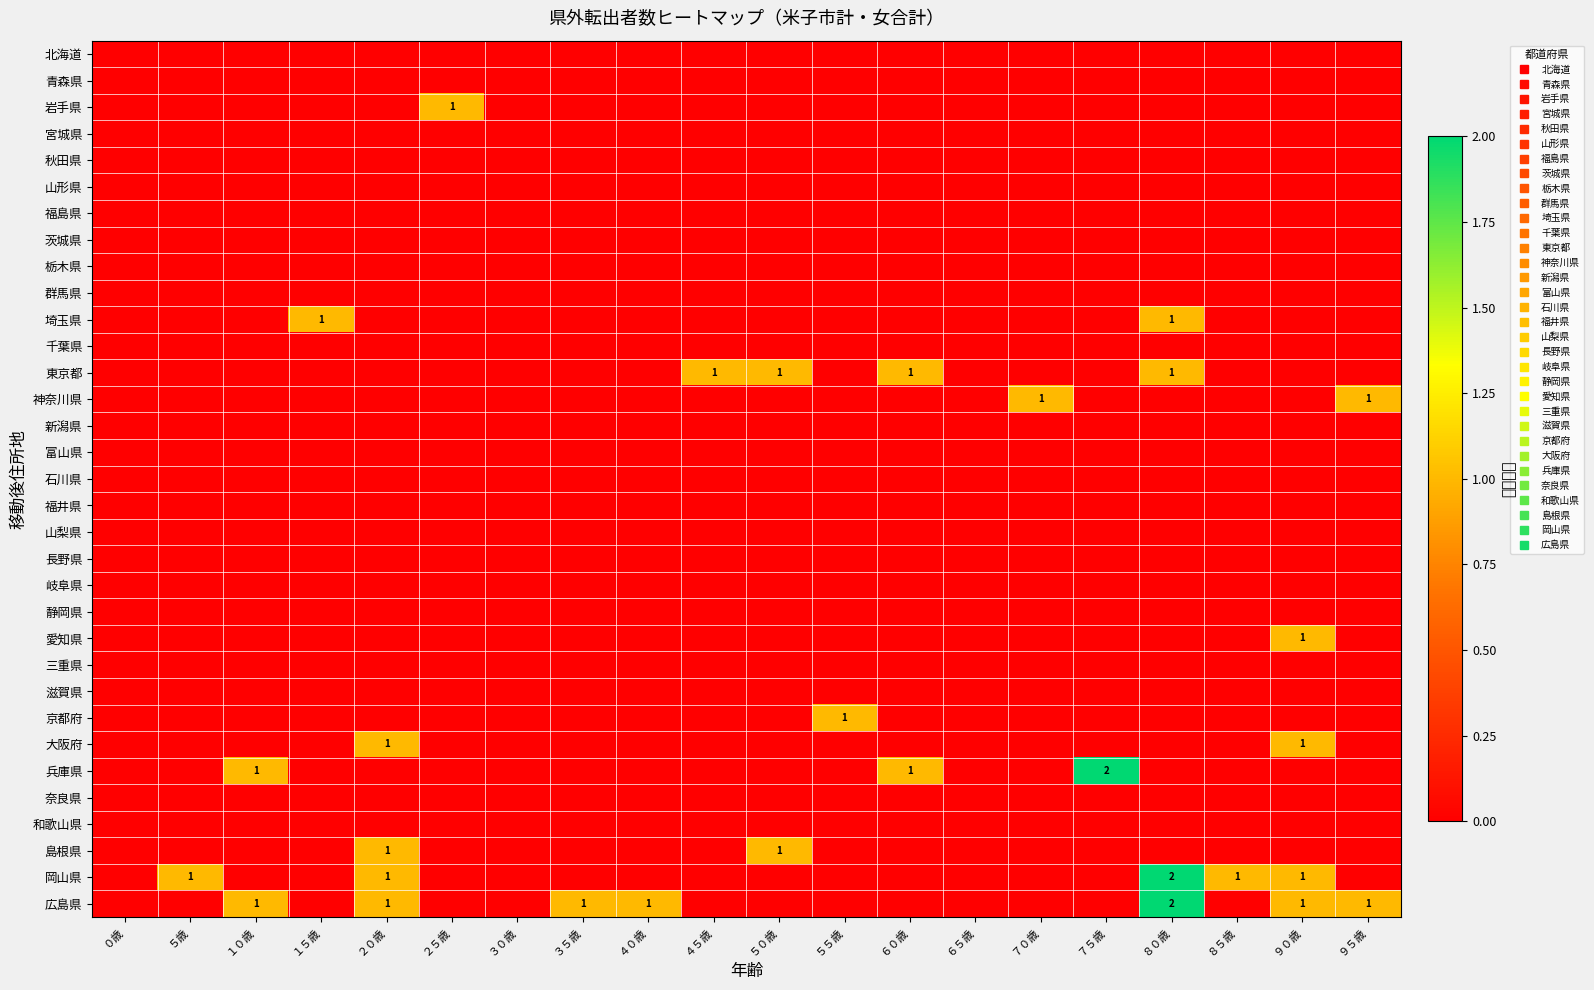

Count the number of categories in the chart.

20